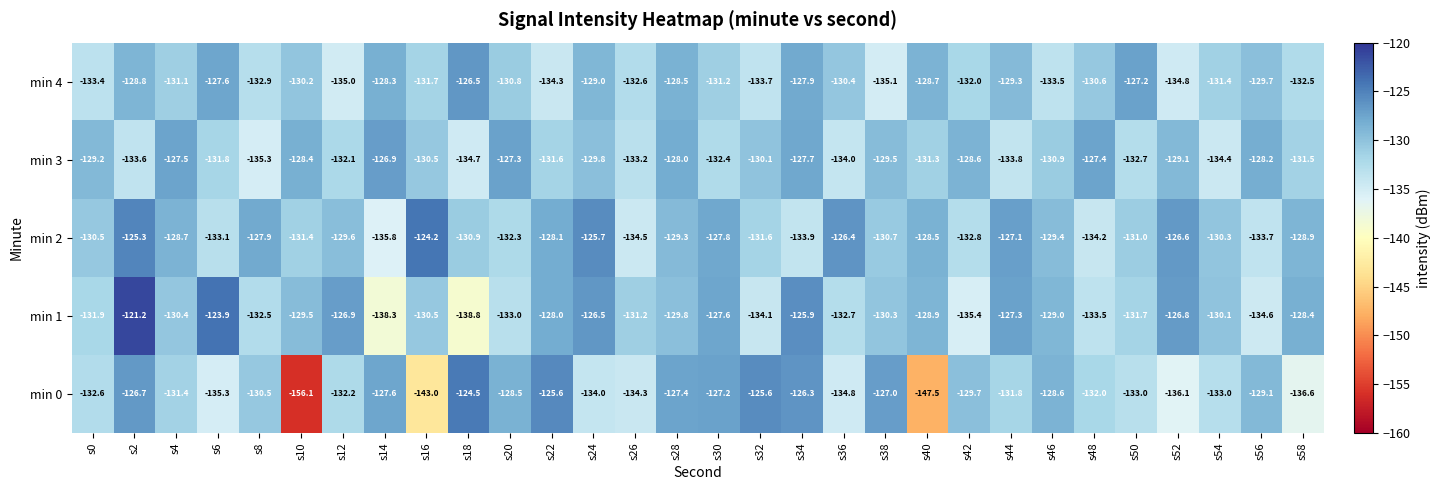

What is the difference between the second highest and minimum values in the min 0 series?

30.5